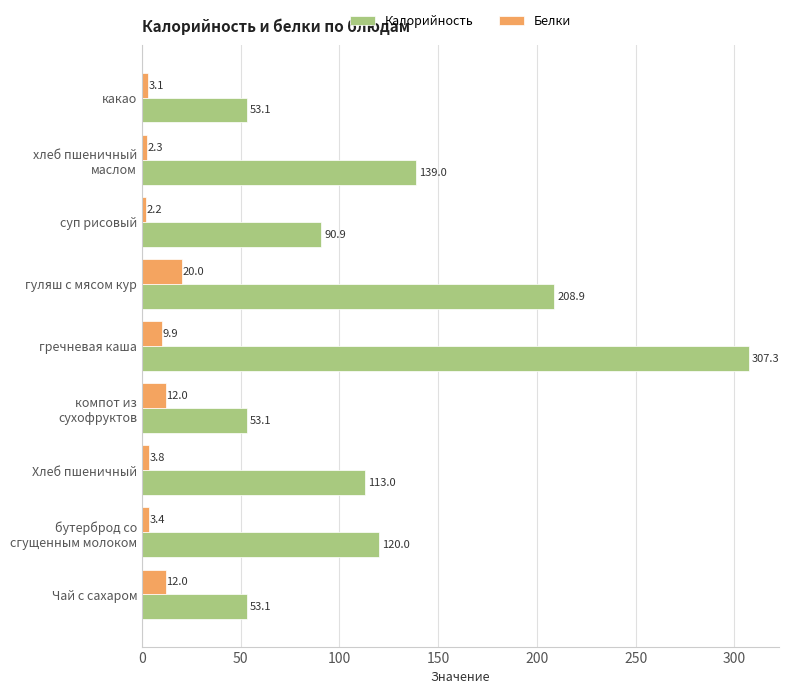

Which series has the widest spread of values?

Калорийность